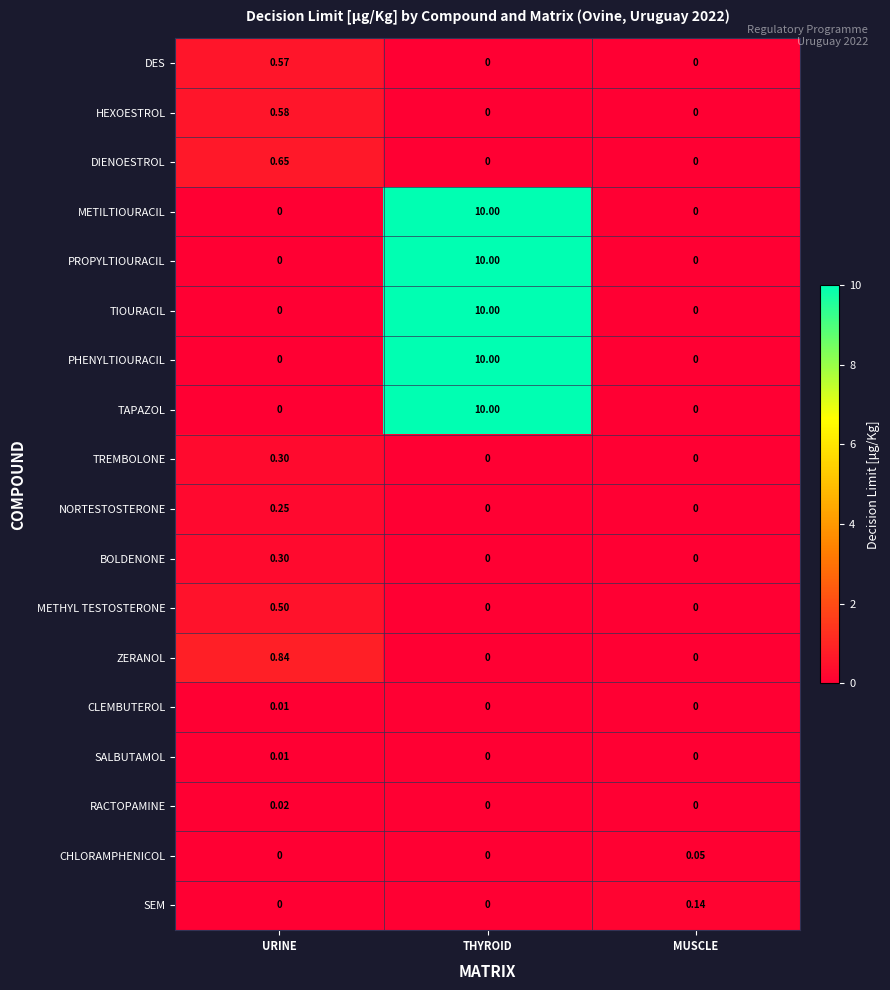

At which category is the sum across all series the highest?

THYROID